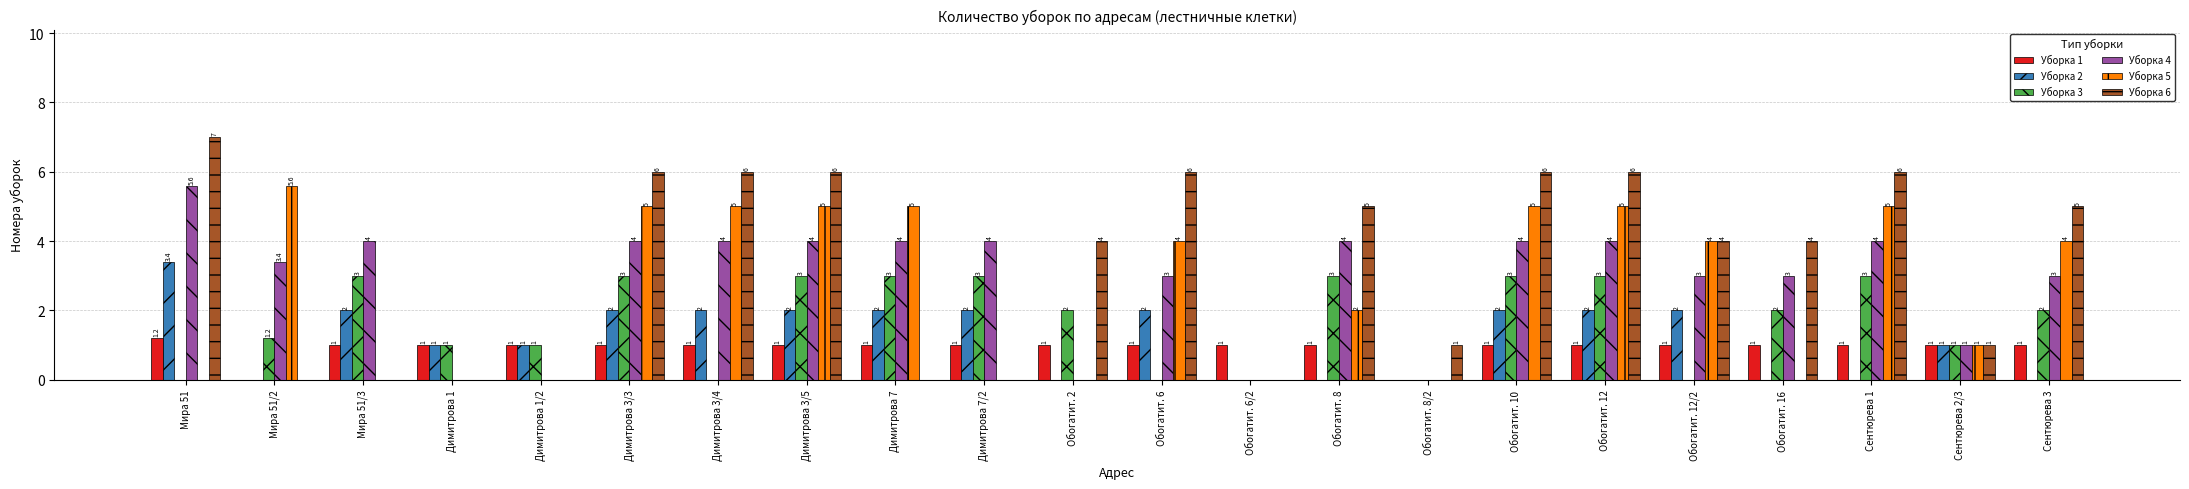

How many values in Уборка 4 are above zero?

17